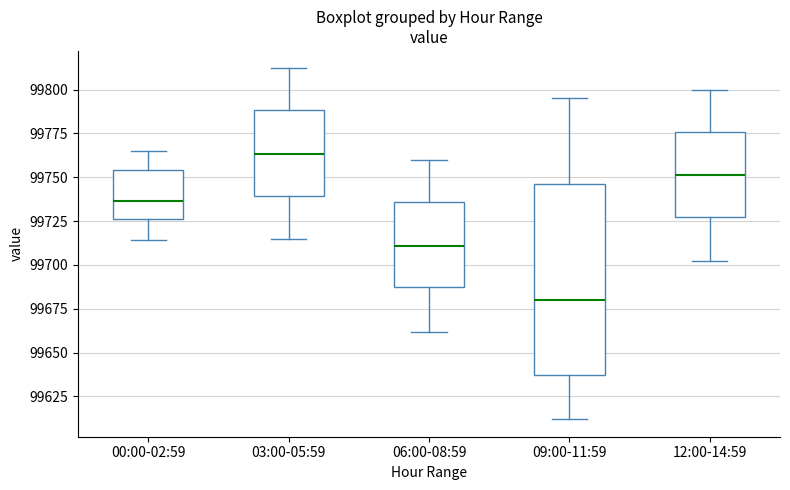

Where does the median line of the box for 03:00-05:59 sit on the y-axis? The values are not printed on the chart, so give them approximately, as read against the axis.

99765